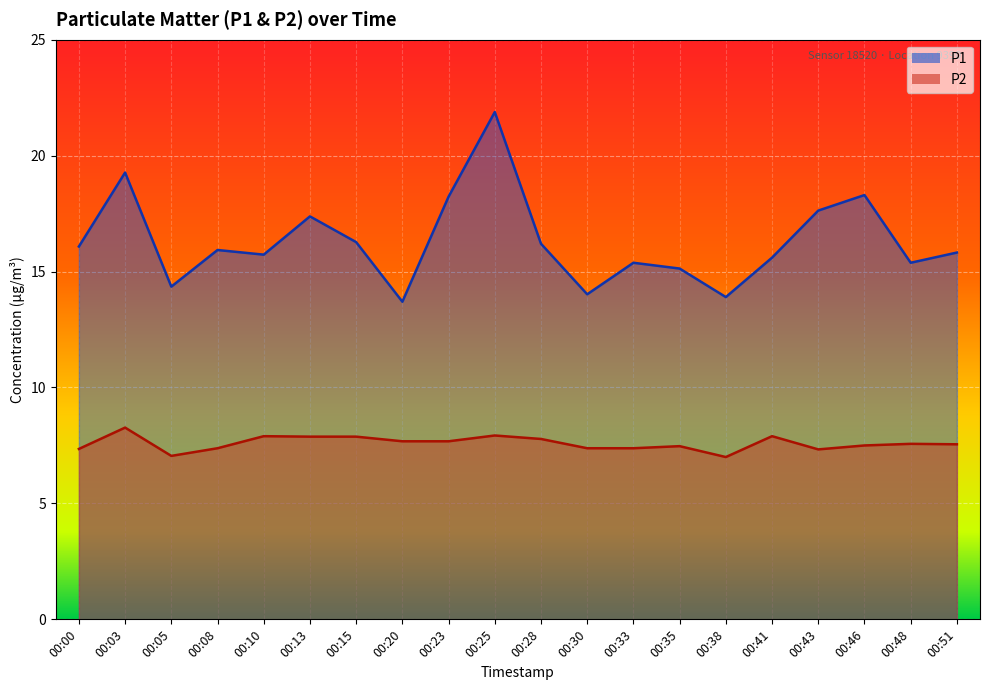

The P1 series shows 14.3 at 00:05. True or false?

True